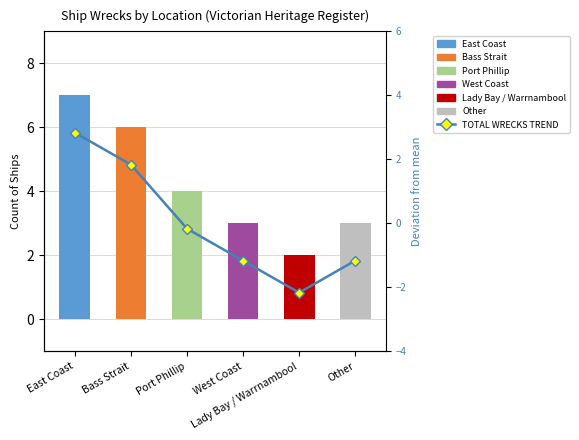

Which category has the lowest value across all series?

Lady Bay / Warrnambool